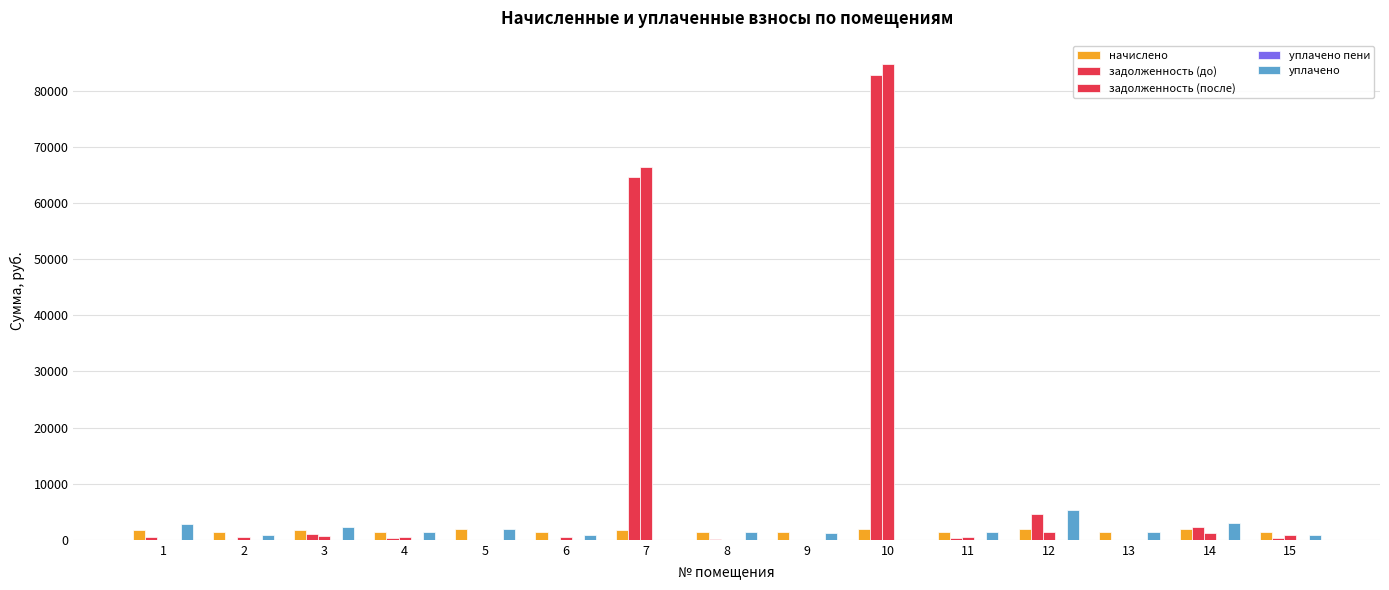

Where does the начислено series first go above 1379?

1